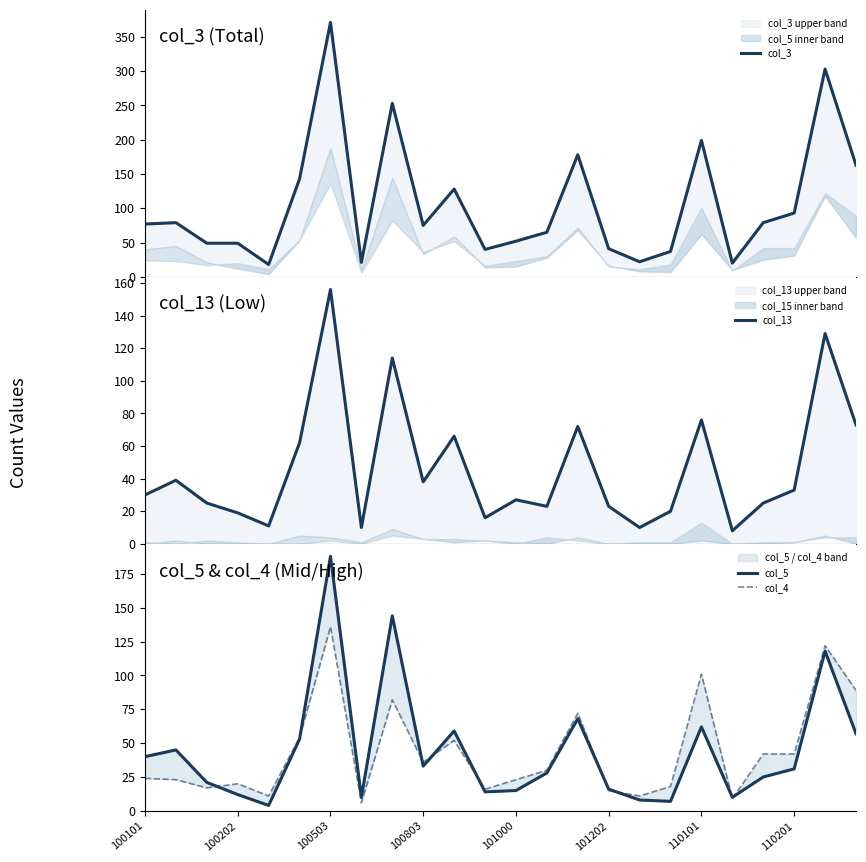

What is the maximum value for col_4?

136